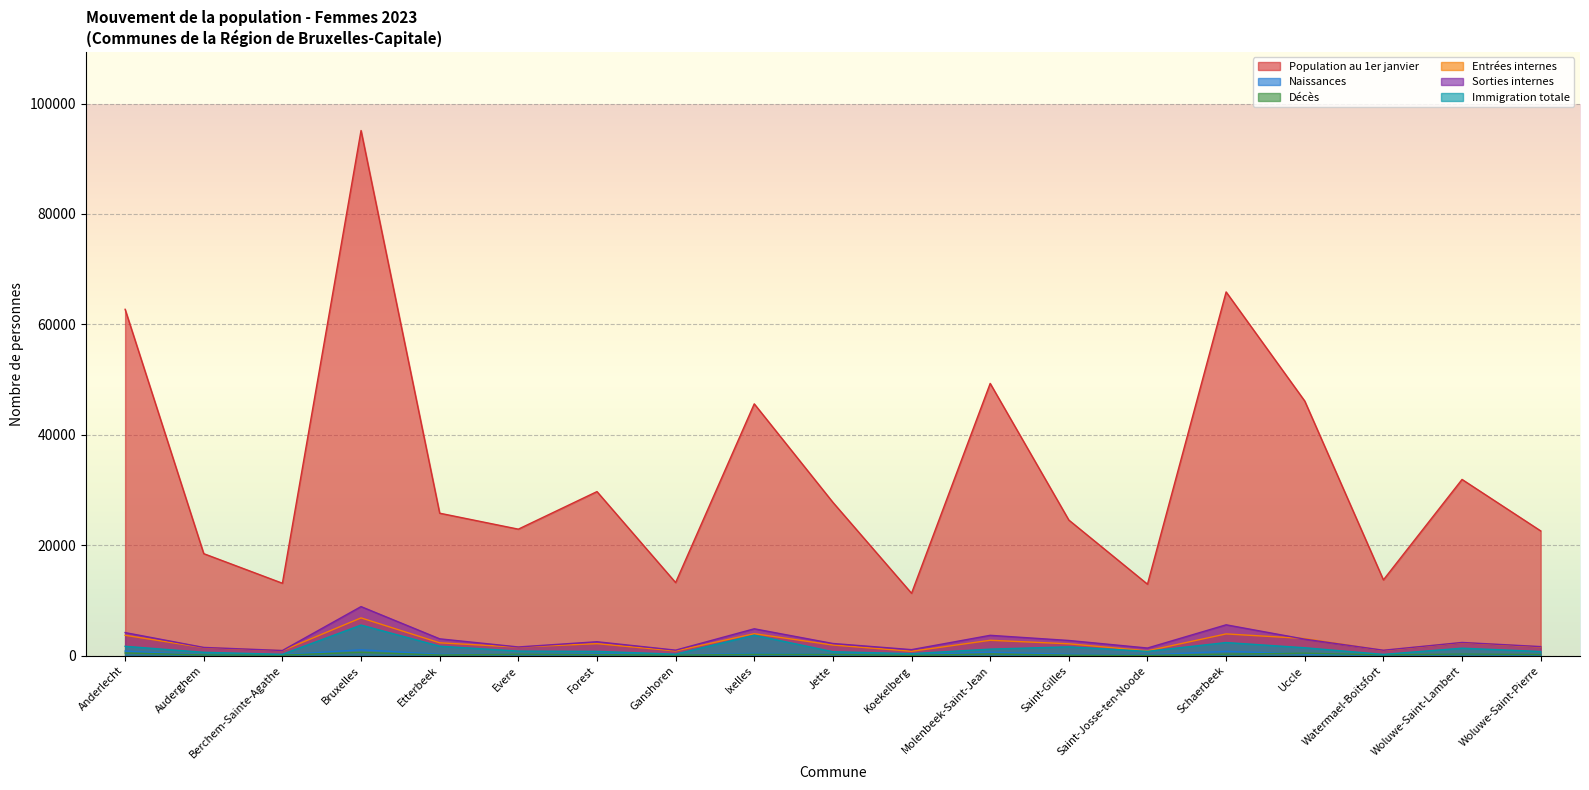

At which category does Entrées internes reach its first local valley?

Berchem-Sainte-Agathe